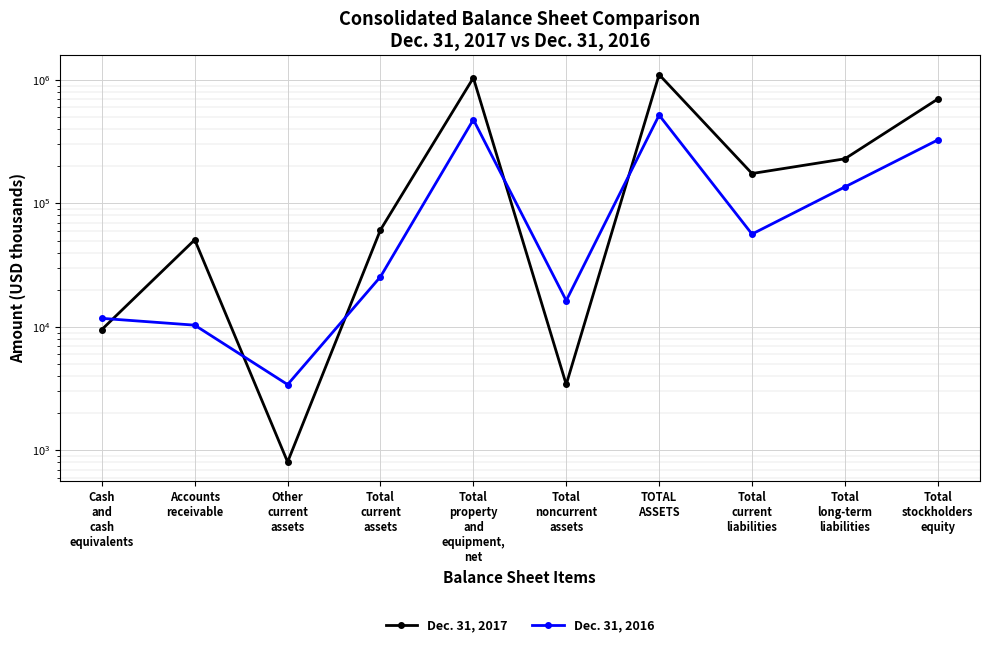

Is the value of Dec. 31, 2017 at Cash
and
cash
equivalents greater than the value of Dec. 31, 2016 at Total
long-term
liabilities?

No